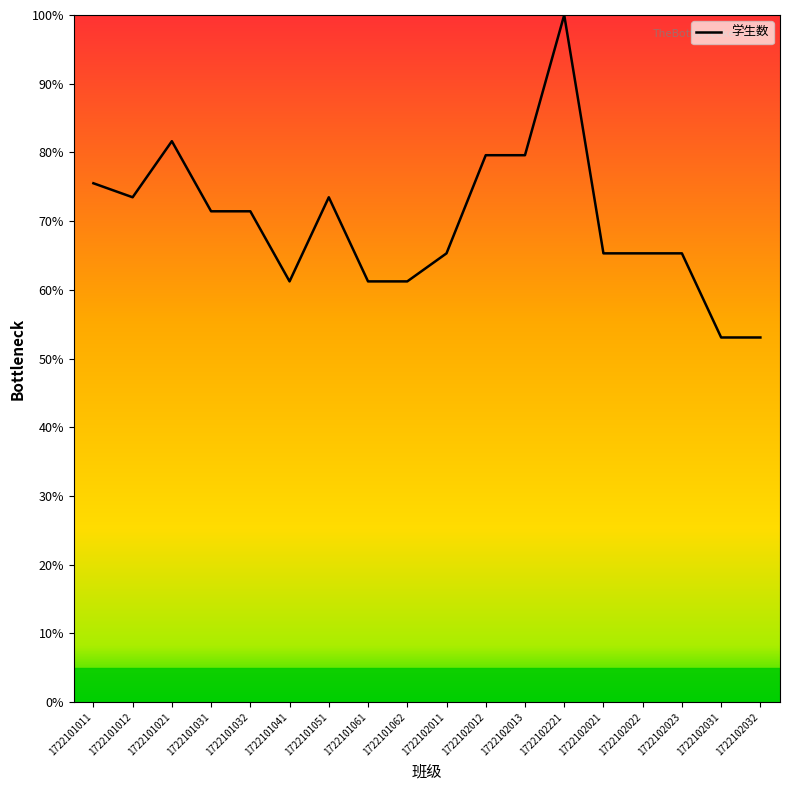

What is the smallest value displayed?

53.1